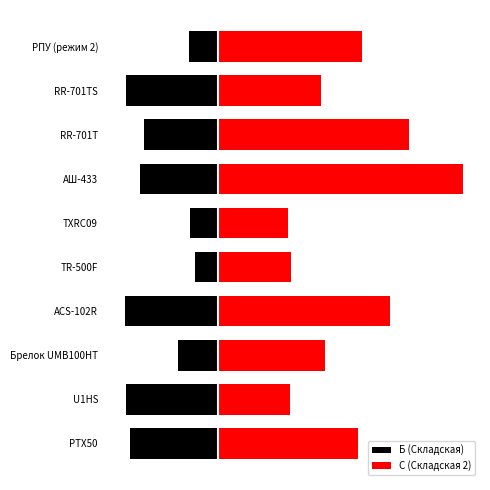

What are all the series names shown in the legend?

Б (Складская), С (Складская 2)